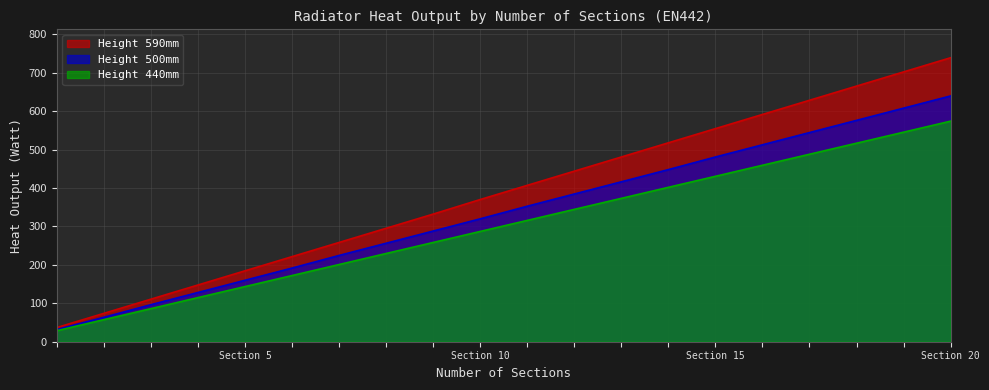

How many values in the Height 440mm series are below 315?

10